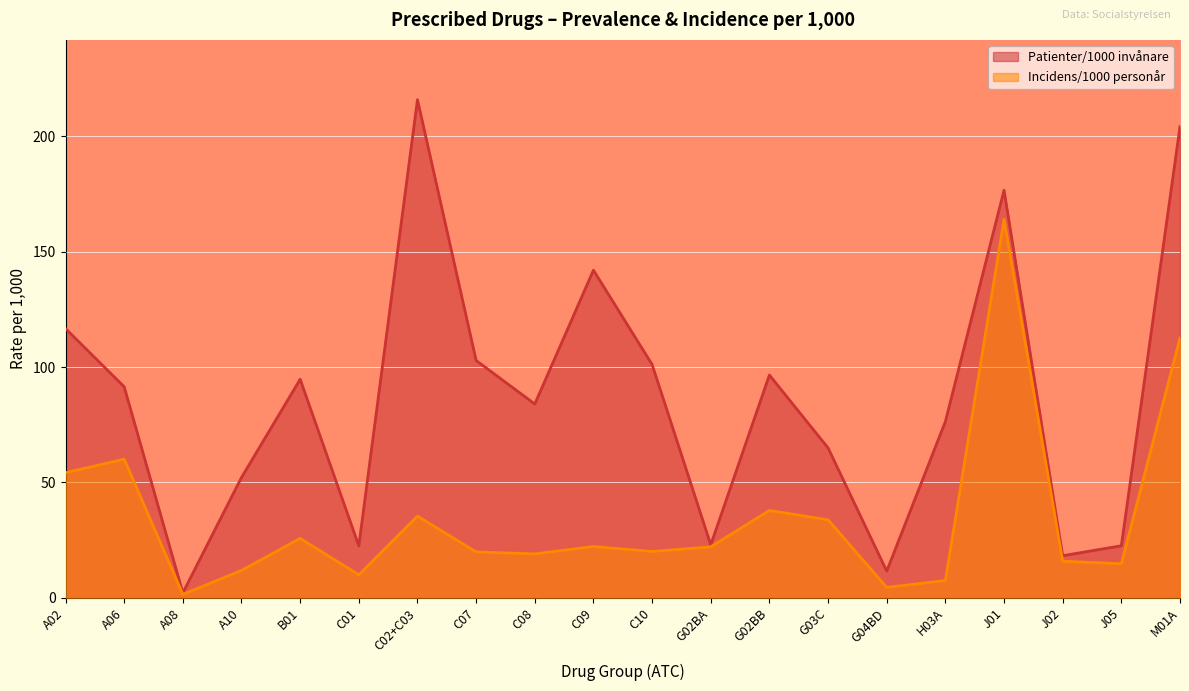

Reading right to left, what are all the values shown in this chart?

Patienter/1000 invånare: M01A=204.2	J05=22.5	J02=18.2	J01=176.6	H03A=76.4	G04BD=11.6	G03C=64.9	G02BB=96.5	G02BA=23.0	C10=101.1	C09=142.0	C08=84.0	C07=102.8	C02+C03=215.8	C01=22.5	B01=94.7	A10=52.1	A08=2.1	A06=91.4	A02=116.6
Incidens/1000 personår: M01A=112.6	J05=14.8	J02=15.9	J01=164.0	H03A=7.5	G04BD=4.5	G03C=33.8	G02BB=37.9	G02BA=22.1	C10=20.1	C09=22.2	C08=19.0	C07=19.9	C02+C03=35.4	C01=9.9	B01=25.7	A10=11.9	A08=1.5	A06=60.1	A02=54.2